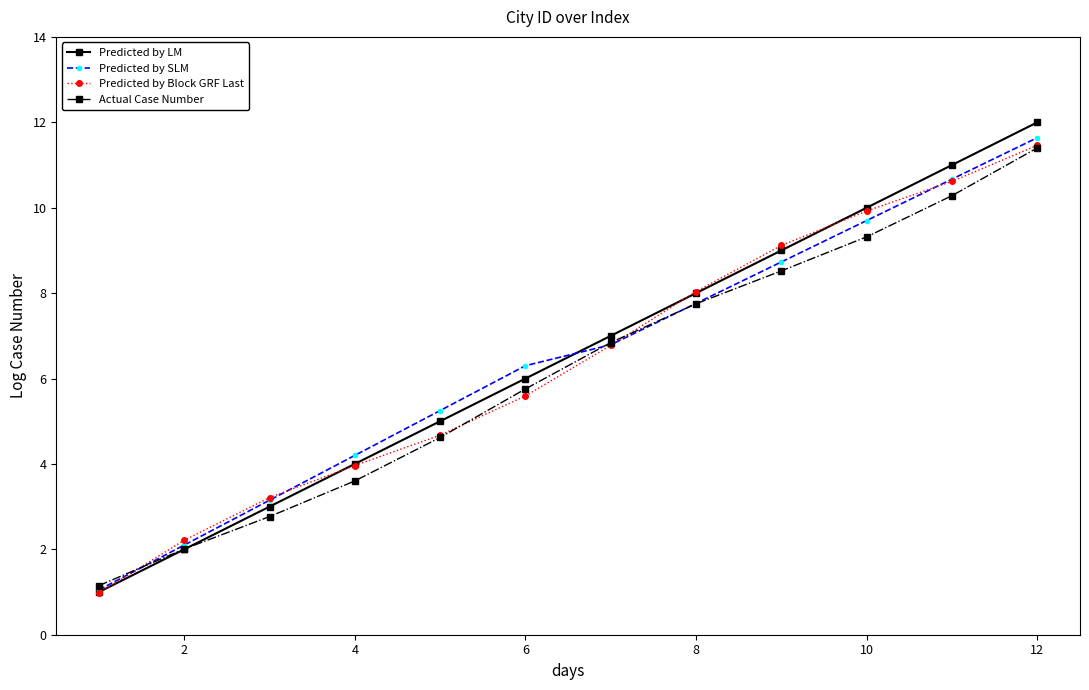

Which series has the widest spread of values?

Predicted by LM